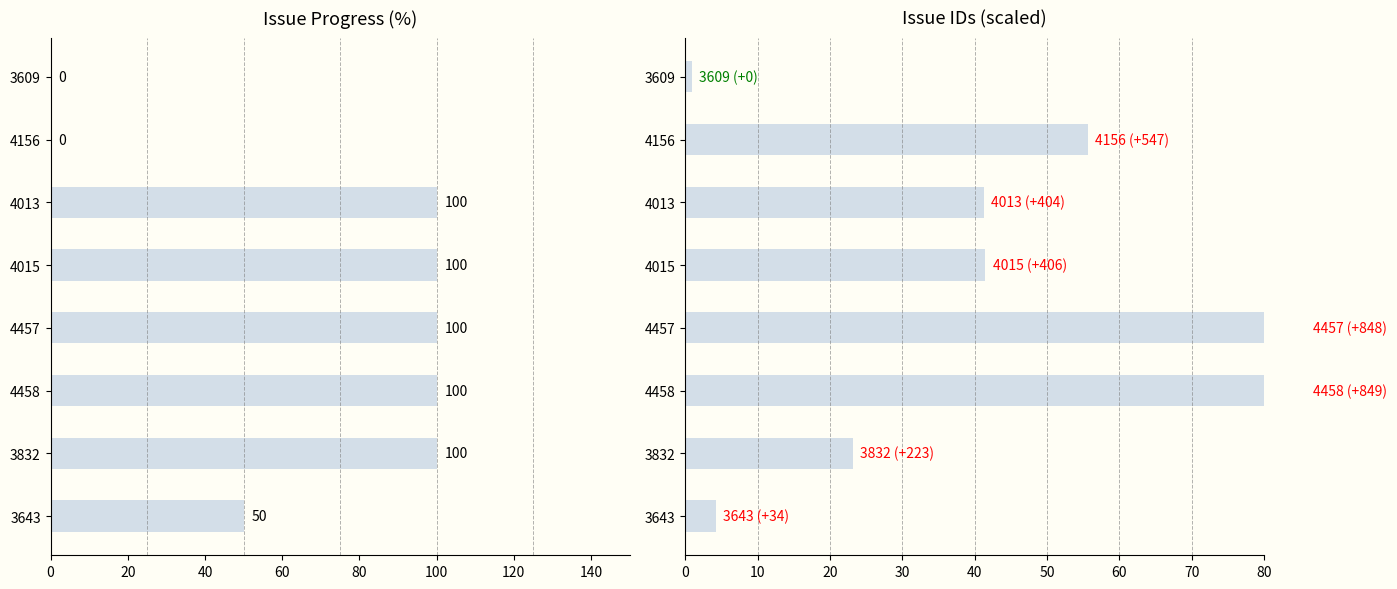

Which series changed the most between 4015 and 3643?

progress